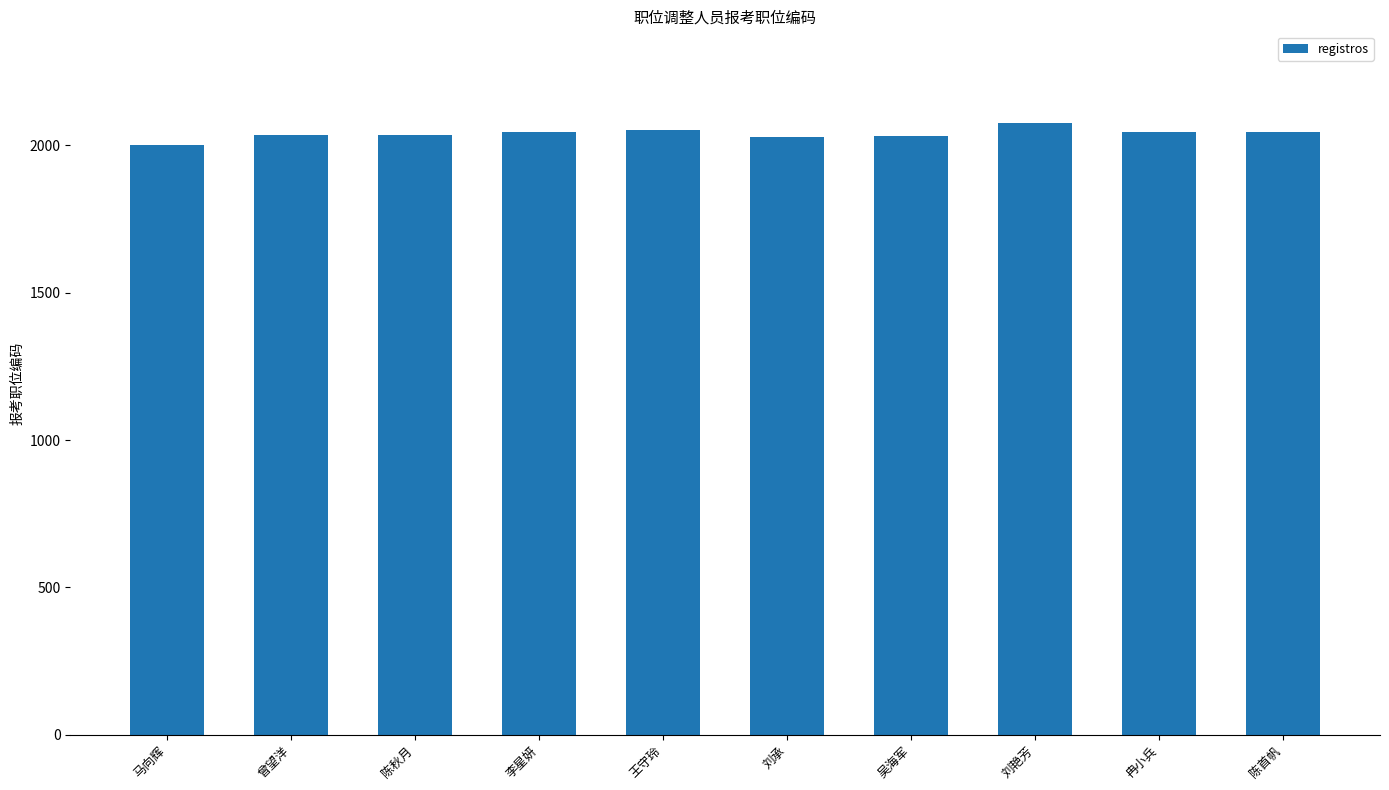

What is the smallest value displayed?

2003